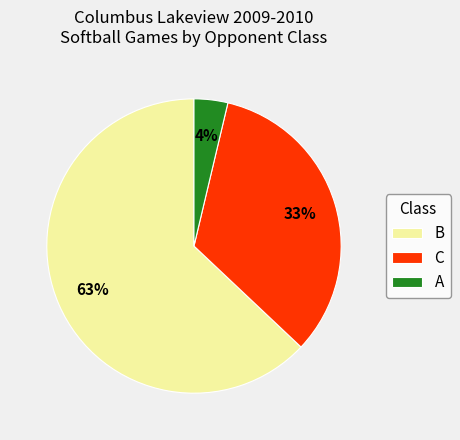

How many slices are in this pie chart?

3